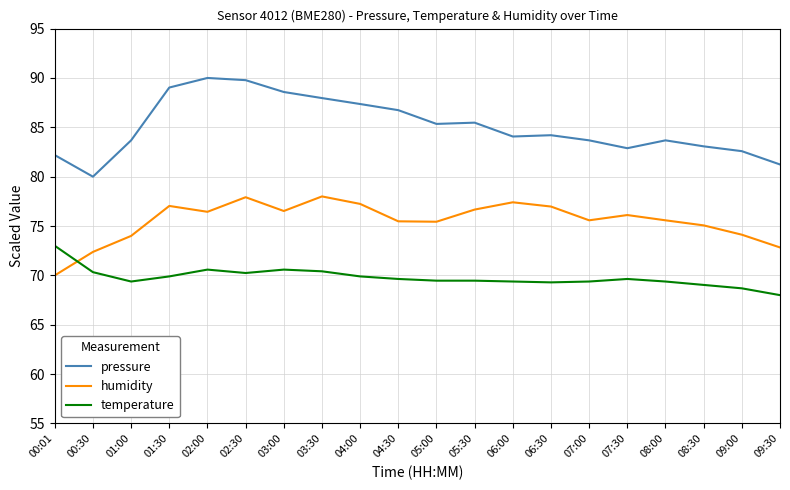

Read the pressure value at 01:30.

89.0